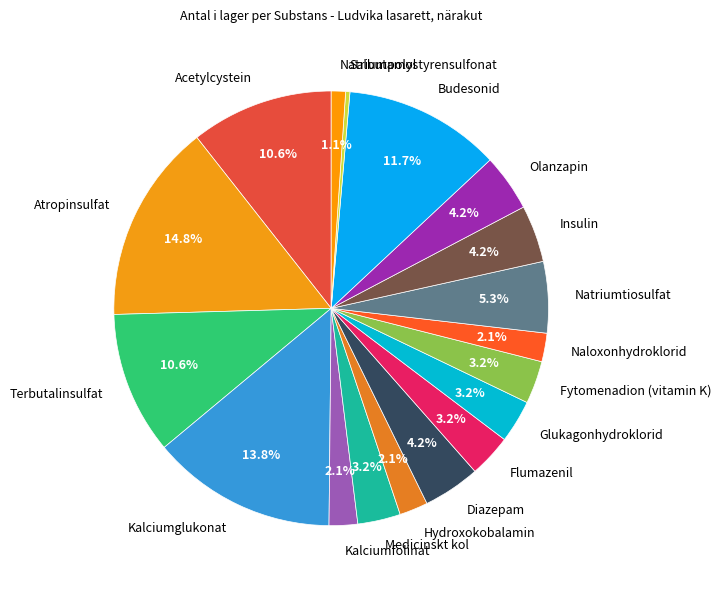

To the nearest percent, what is the difference between the Terbutalinsulfat and Flumazenil slice percentages?

7%